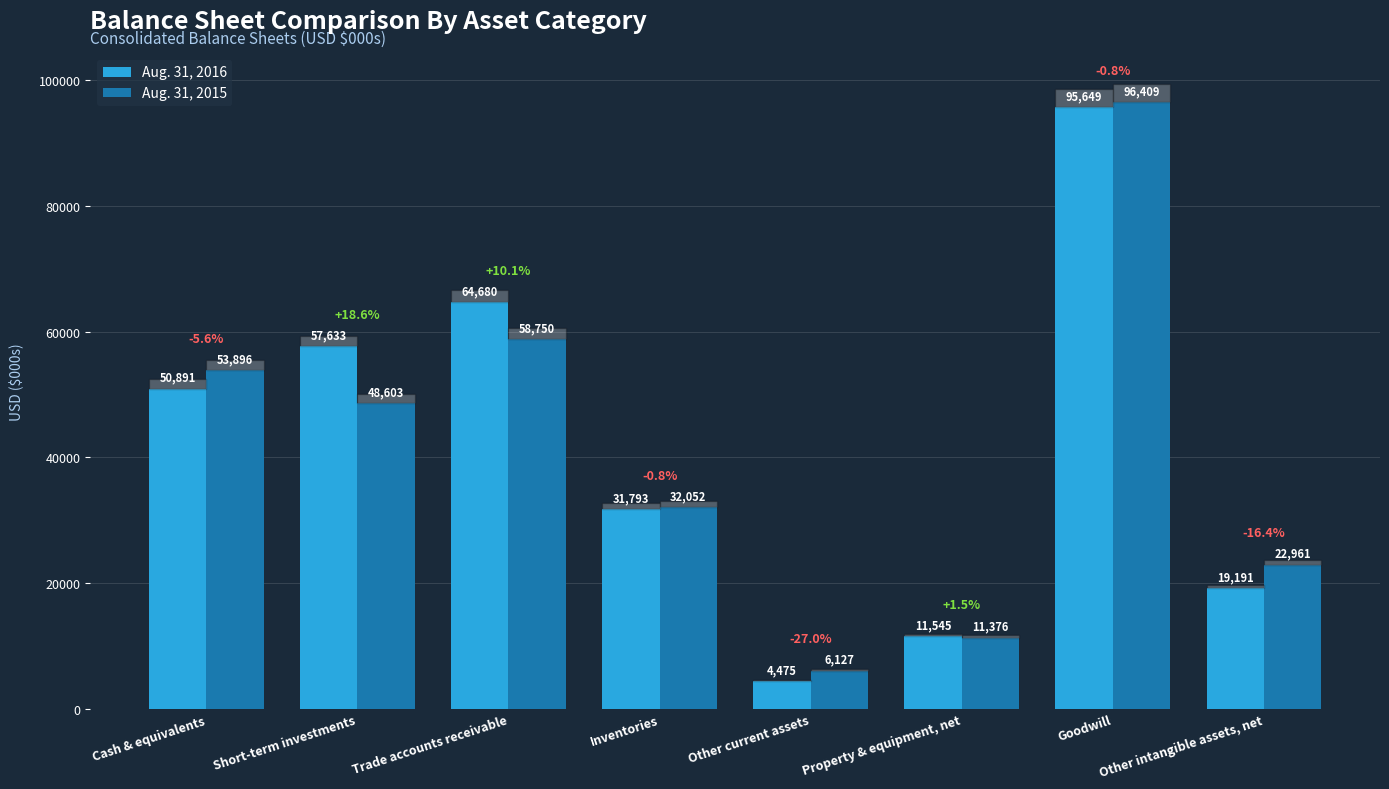

Is the value of Aug. 31, 2015 at Short-term investments greater than the value of Aug. 31, 2016 at Other current assets?

Yes